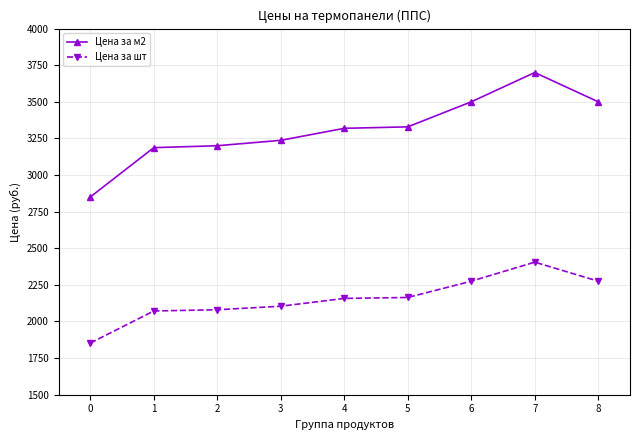

Rank the series at 6 from highest to lowest value.

Цена за м2, Цена за шт